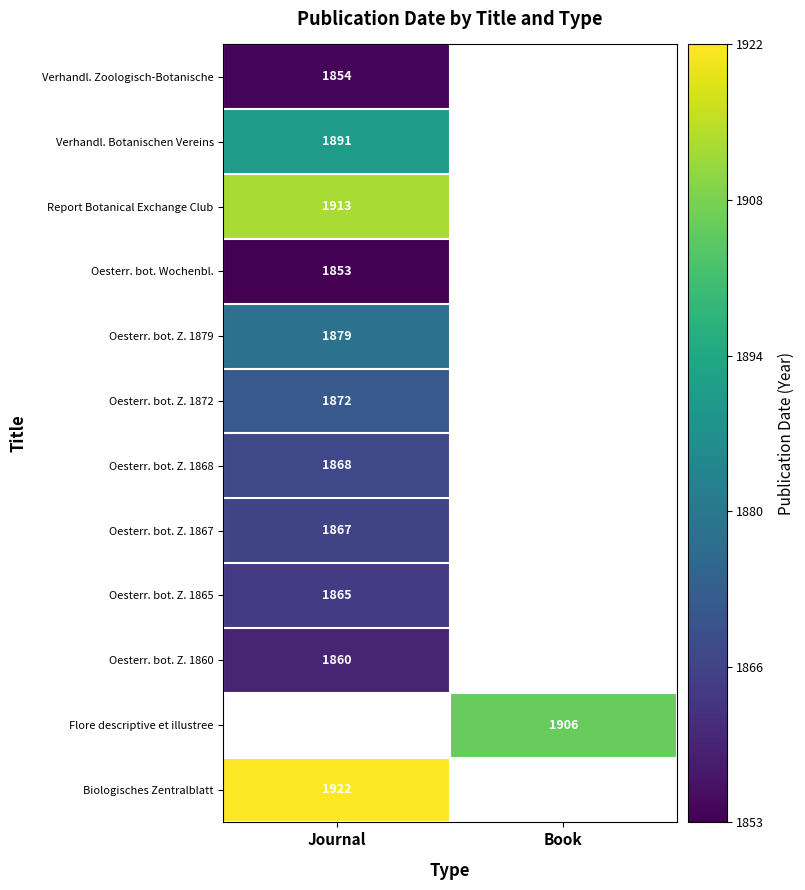

What is the minimum value shown in the chart?

1853.0